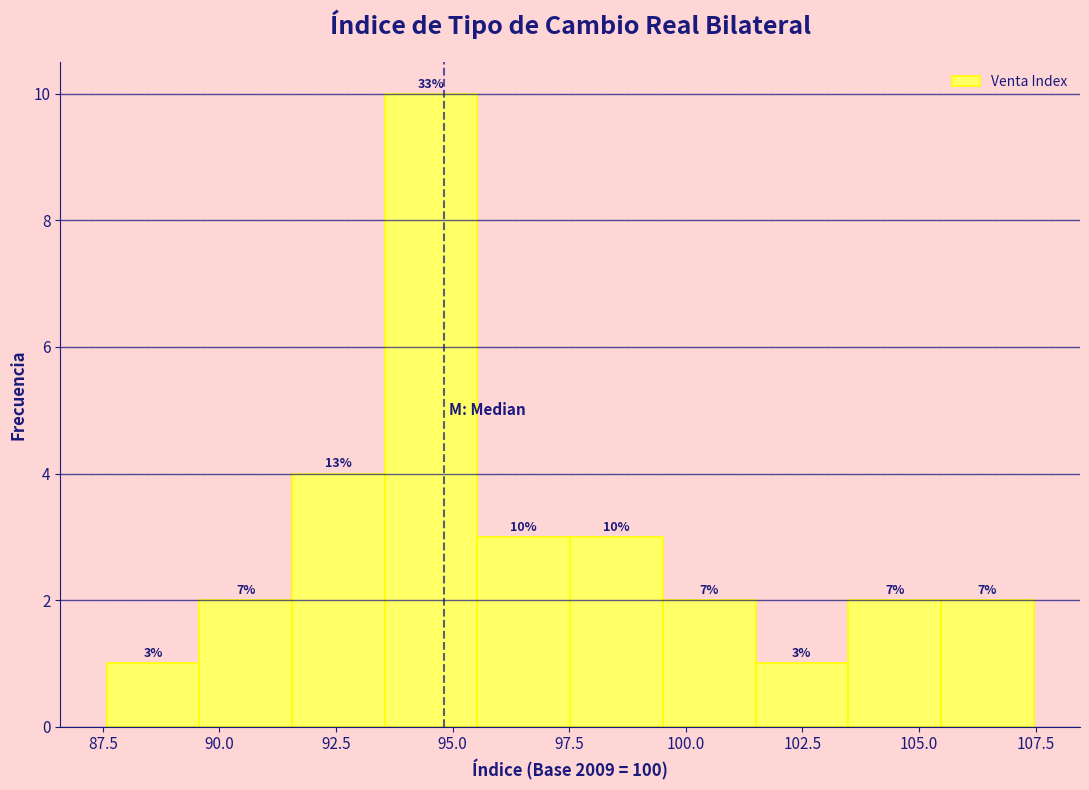

Read against the x-axis, roughly where is the centre of the tallest bar?

94.5